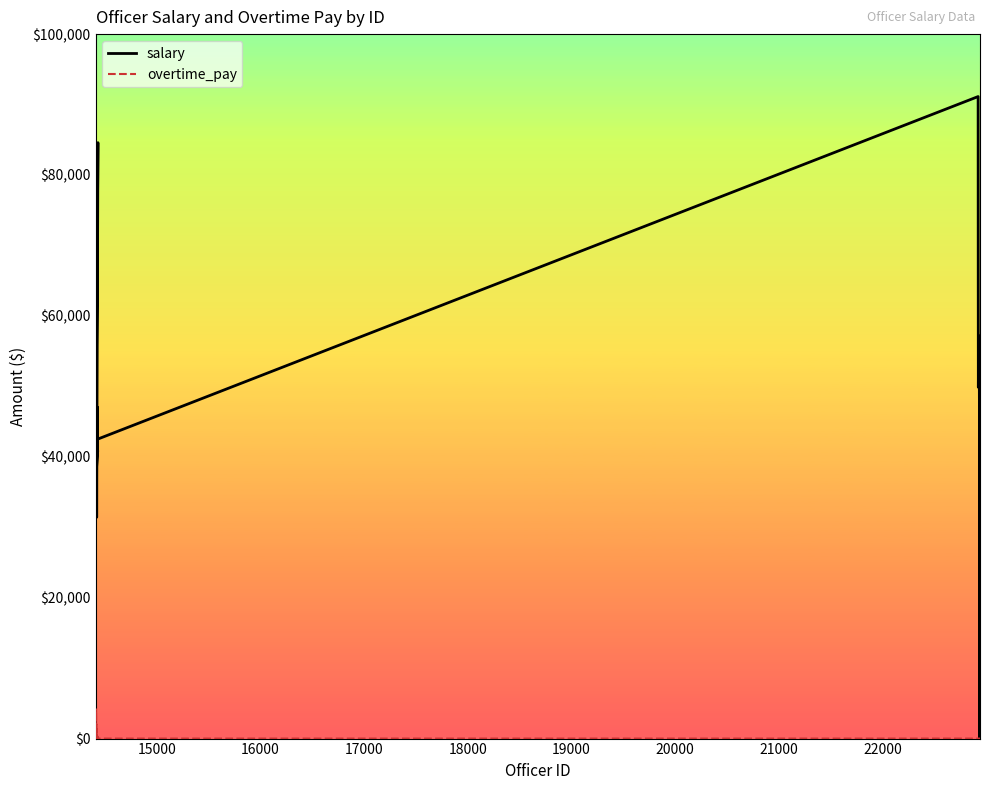

Reading left to right, what are all the values shown in this chart?

salary: 43751.0	43174.0	44905.0	43073.0	40421.0	59133.0	44524.0	41030.0	39848.0	39367.0	31414.0	36751.0	44100.0	43050.0	43050.0	47057.0	40861.0	40861.0	40861.0	36832.0	84592.0	42465.0	91136.1	65214.6	49865.7	52201.2	57188.0	54633.1	53105.8	53722.4	53909.8	53909.9	51075.9	52877.7	48396.6	46299.5	34402.8	0.0	48151.5	46843.8
overtime_pay: 0.0	0.0	3467.0	4166.0	3467.0	0.0	0.0	2054.0	953.0	813.0	1130.0	339.0	0.0	294.0	184.0	158.0	264.0	0.0	0.0	1041.0	0.0	0.0	0.0	0.0	0.0	0.0	0.0	0.0	0.0	0.0	0.0	0.0	0.0	0.0	0.0	0.0	0.0	0.0	0.0	0.0